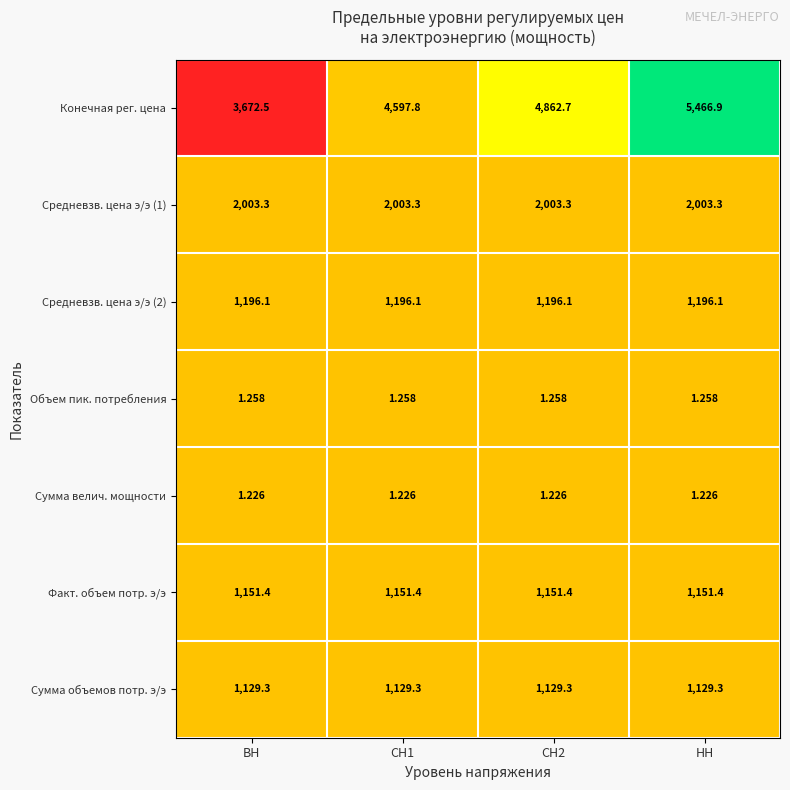

Which series changed the most between ВН and СН2?

Конечная рег. цена